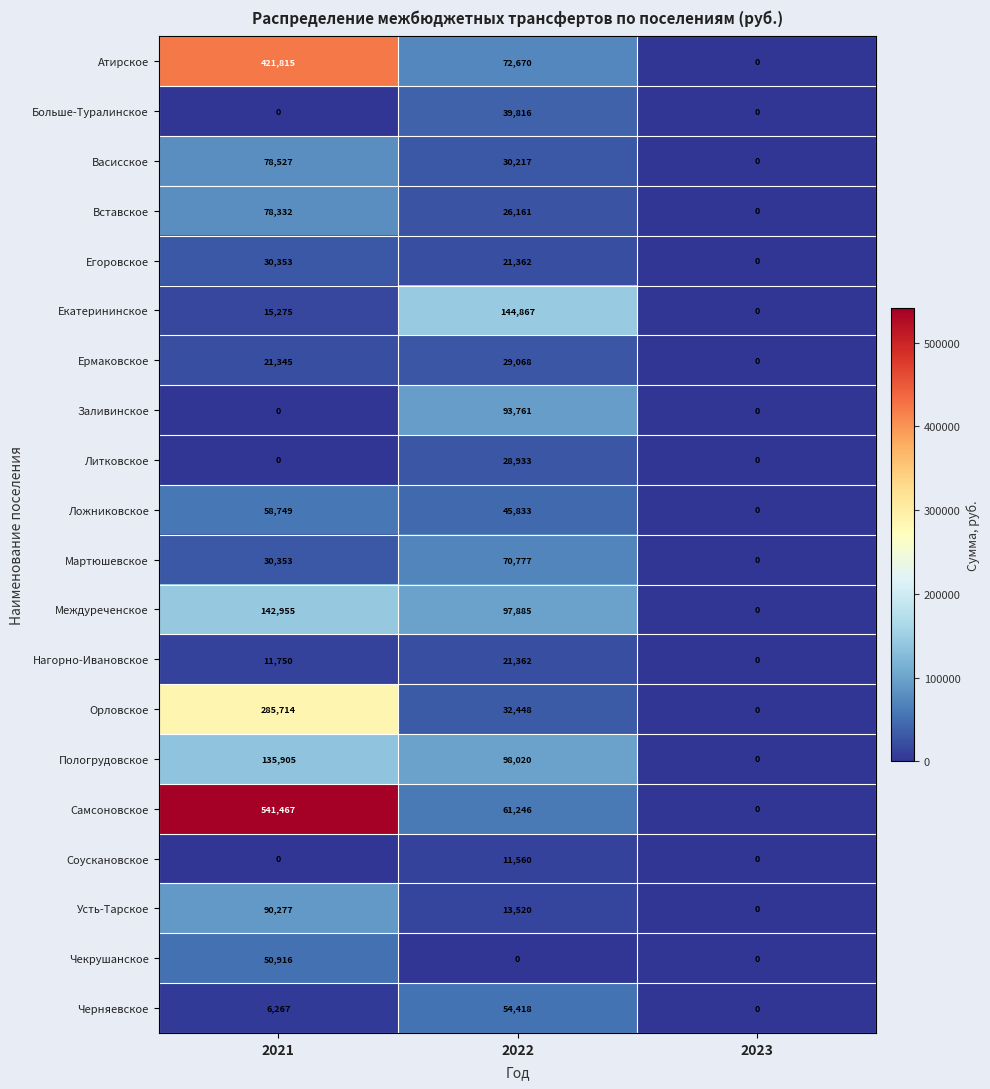

Which series changed the most between 2021 and 2022?

Самсоновское